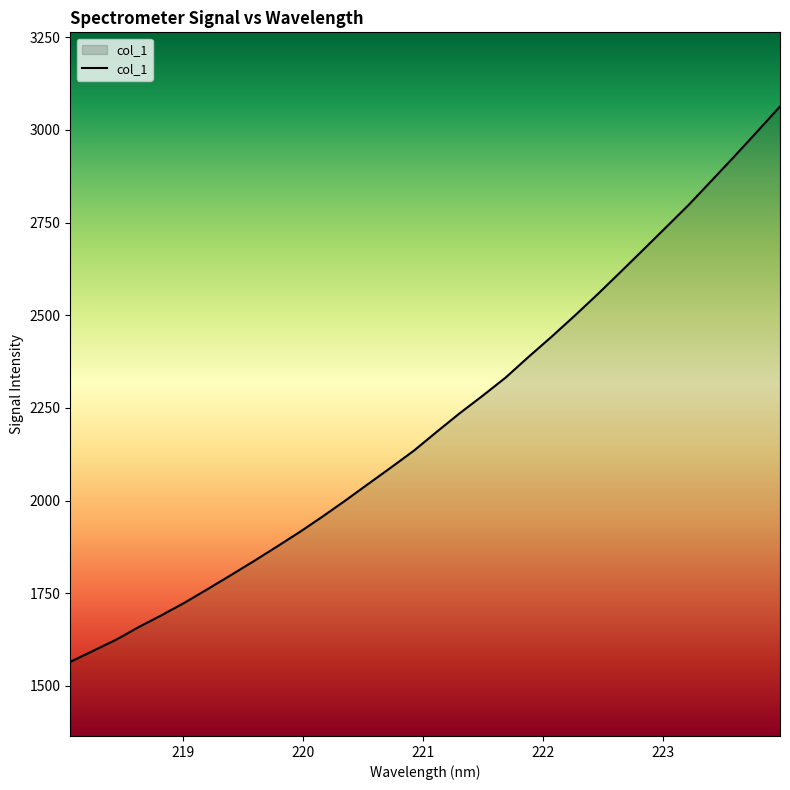

What is the greatest value displayed?

3063.2